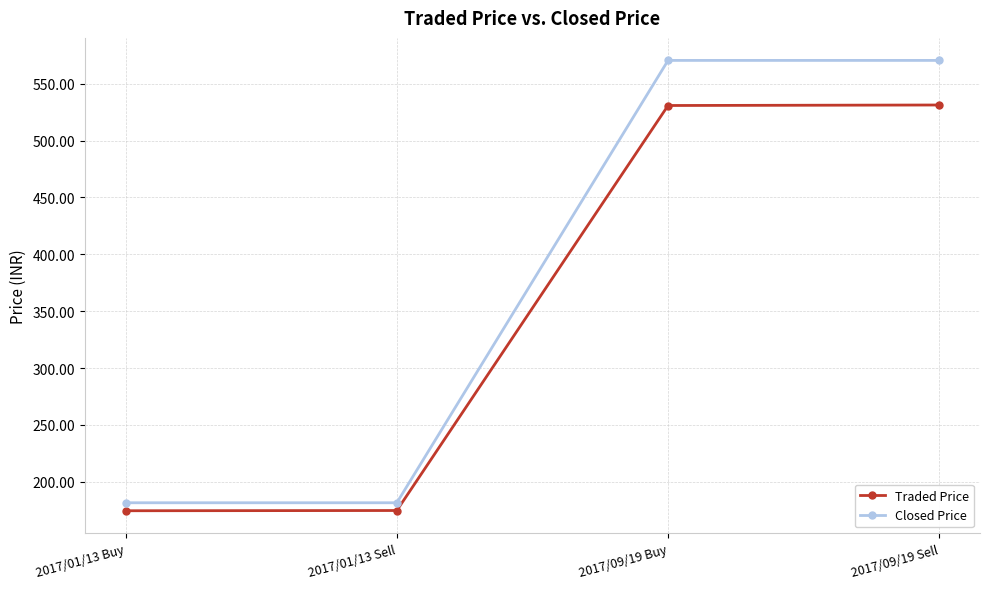

List the series in order of their overall mean, highest first.

Closed Price, Traded Price